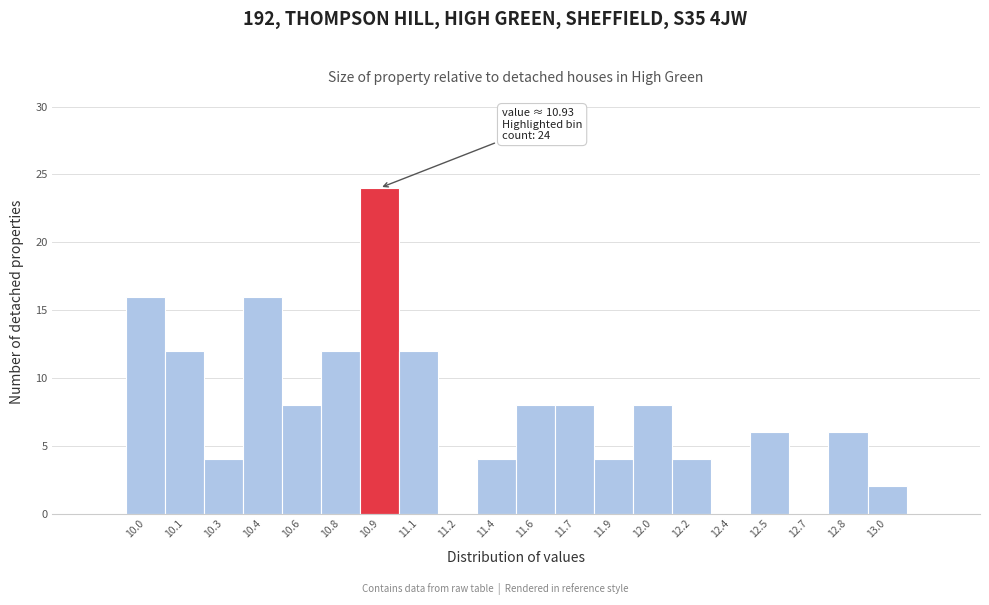

Reading left to right, transcribe all the data shown in this chart.

10.0=16	10.1=12	10.3=4	10.4=16	10.6=8	10.8=12	10.9=24	11.1=12	11.2=0	11.4=4	11.6=8	11.7=8	11.9=4	12.0=8	12.2=4	12.4=0	12.5=6	12.7=0	12.8=6	13.0=2